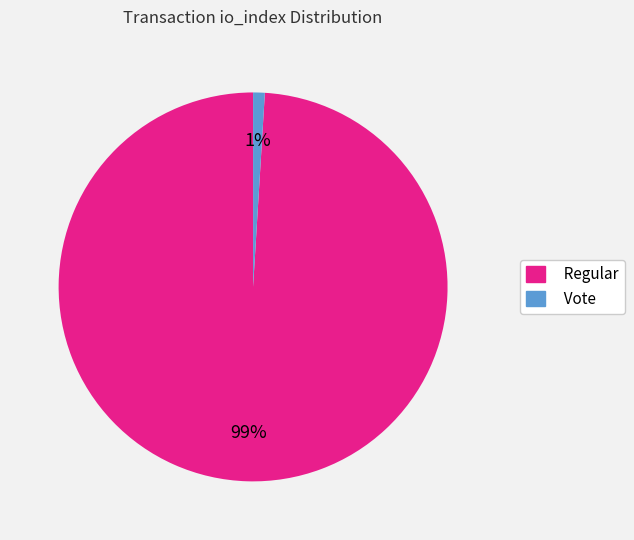

True or false: Regular accounts for 90% of the total.

False